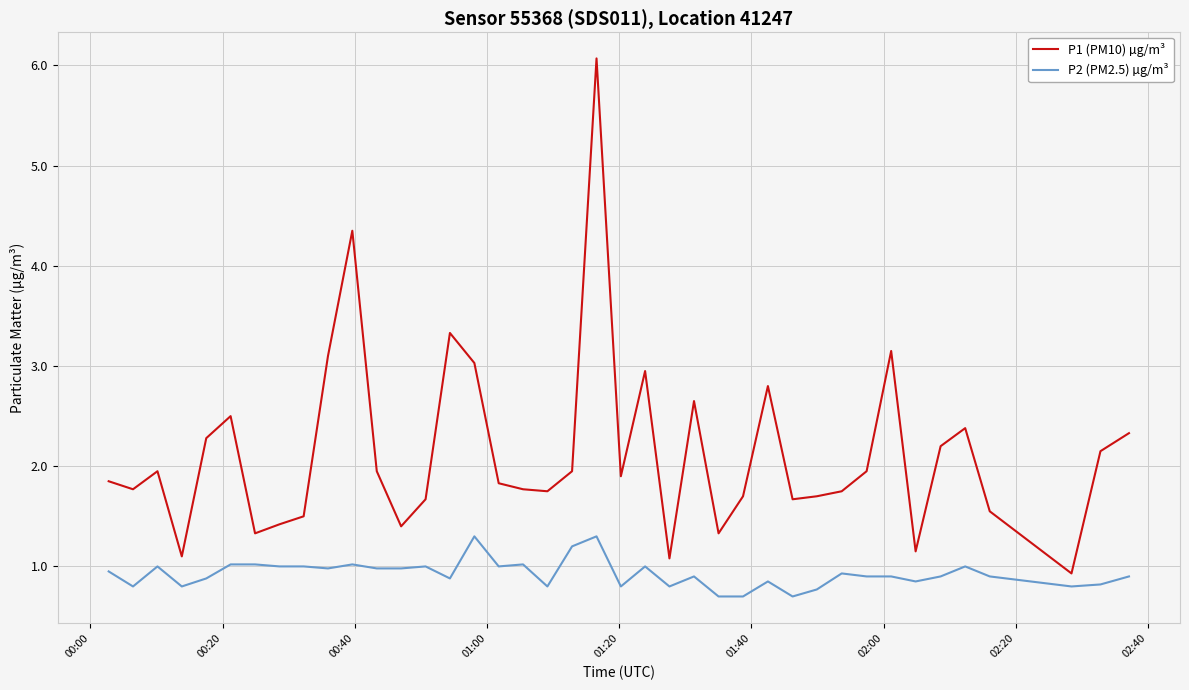

Does the chart have visible grid lines?

Yes